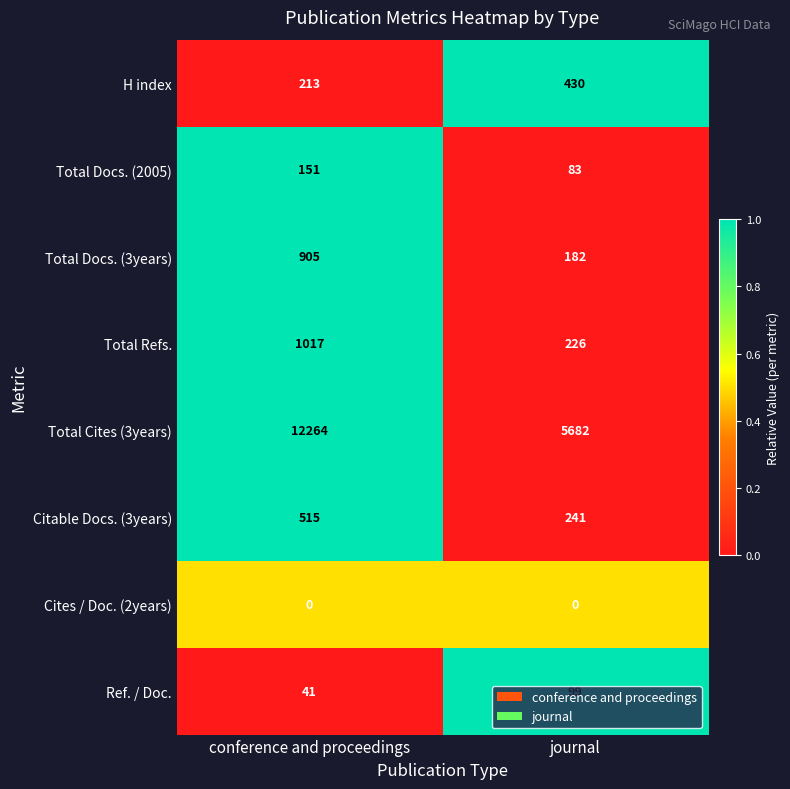

What is the spread (max minus min) of values at journal?

5682